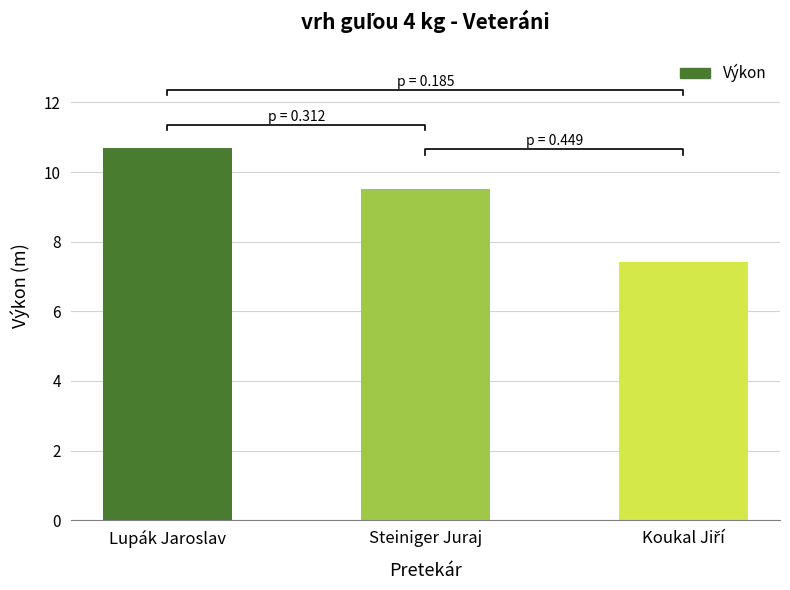

How many values are between 7 and 10?

2